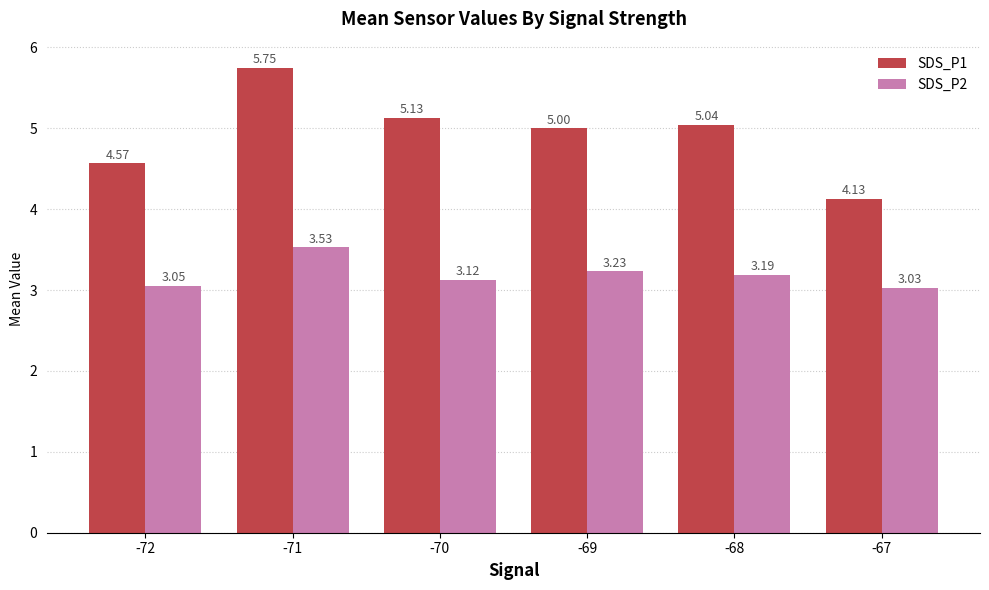

List the series in order of their overall mean, highest first.

SDS_P1, SDS_P2